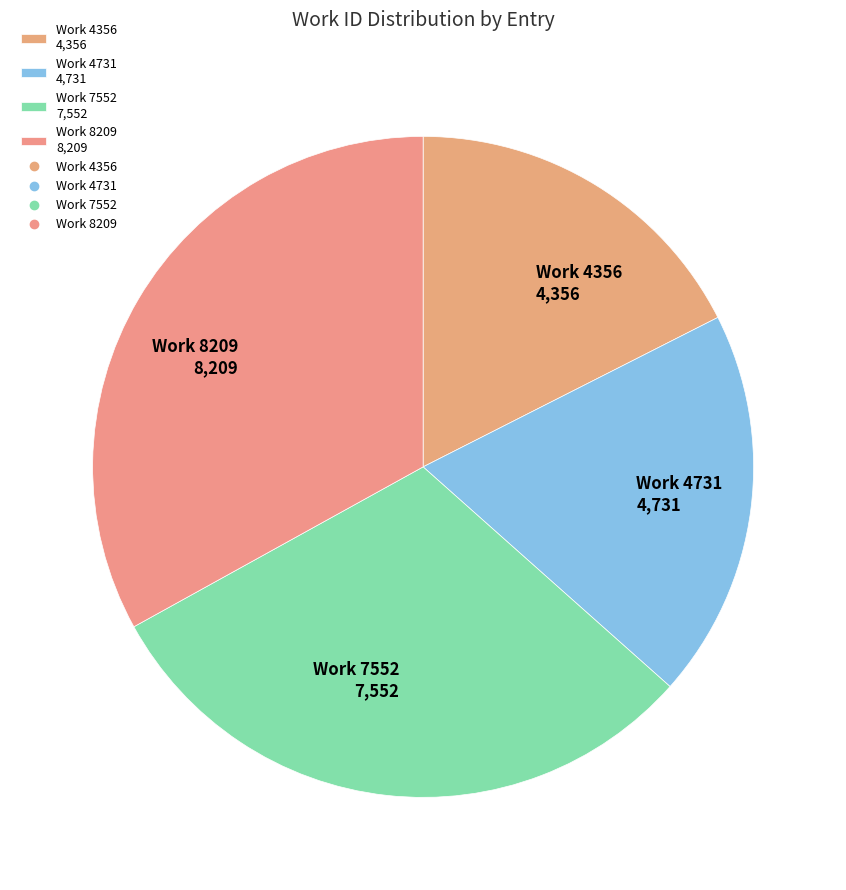

Is there a majority slice in this chart?

No